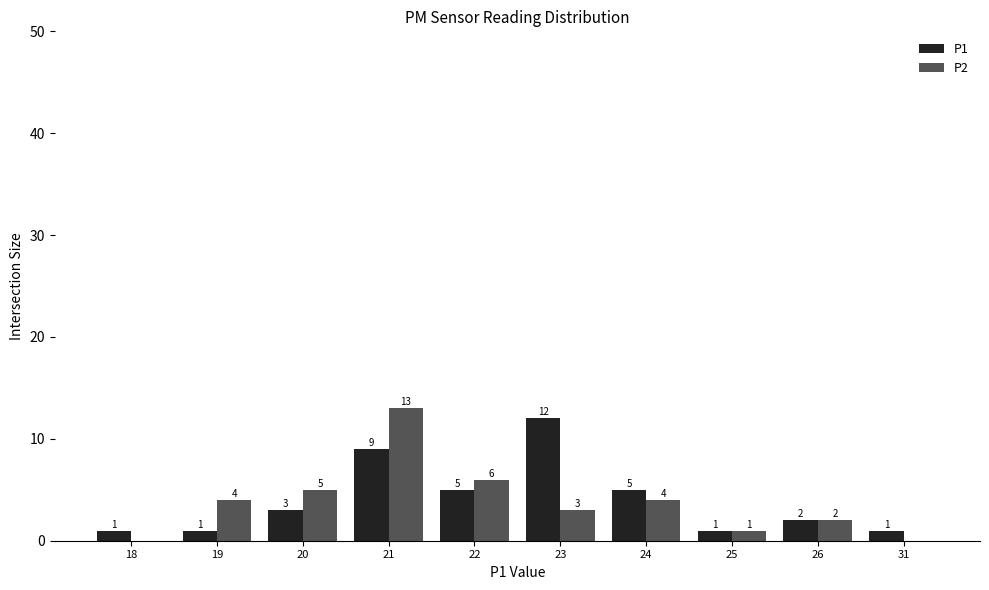

The P1 series shows 1 at 25. True or false?

True